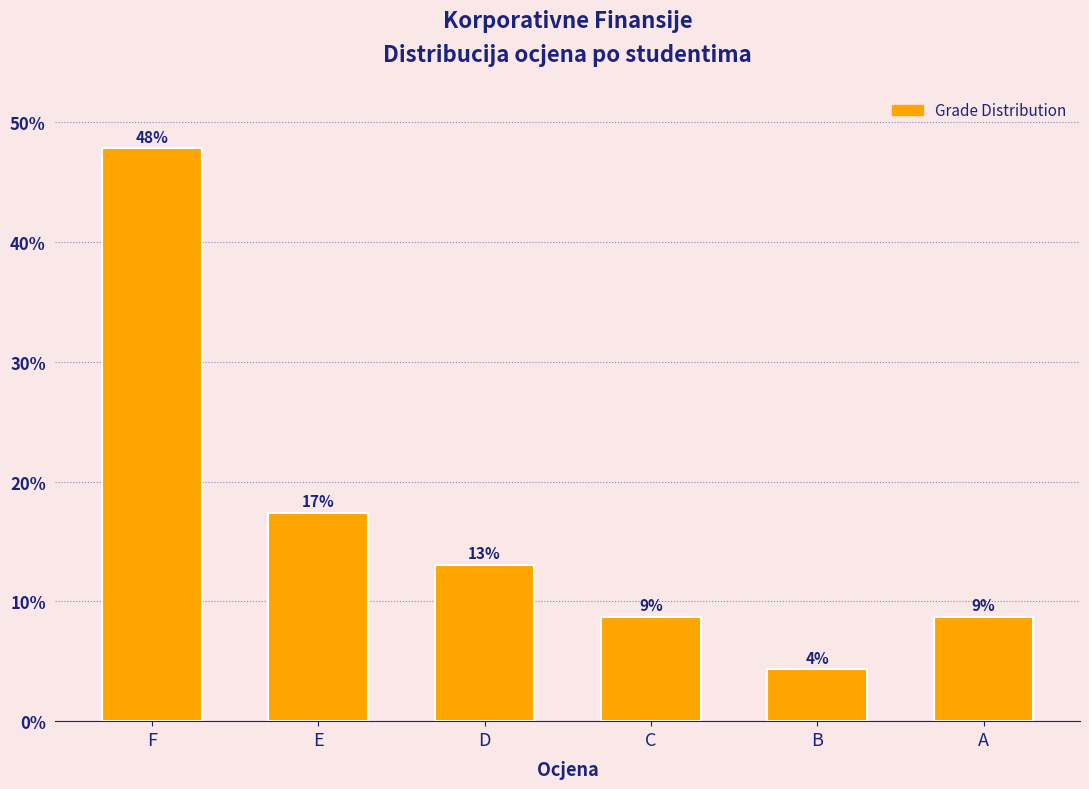

Reading left to right, transcribe all the data shown in this chart.

47.8	17.4	13.0	8.7	4.3	8.7